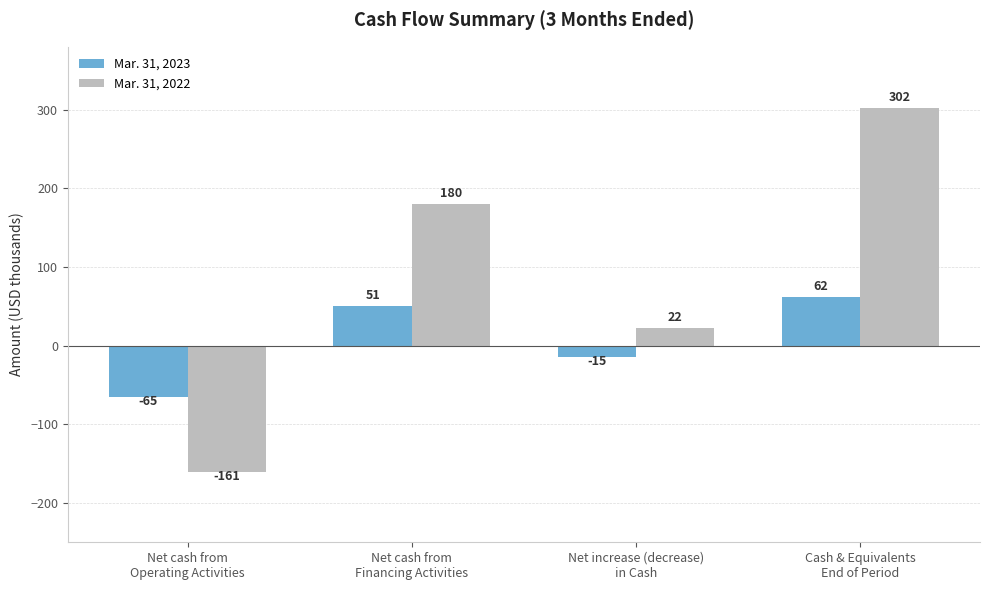

What is the difference between the second highest and minimum values in the Mar. 31, 2022 series?

341